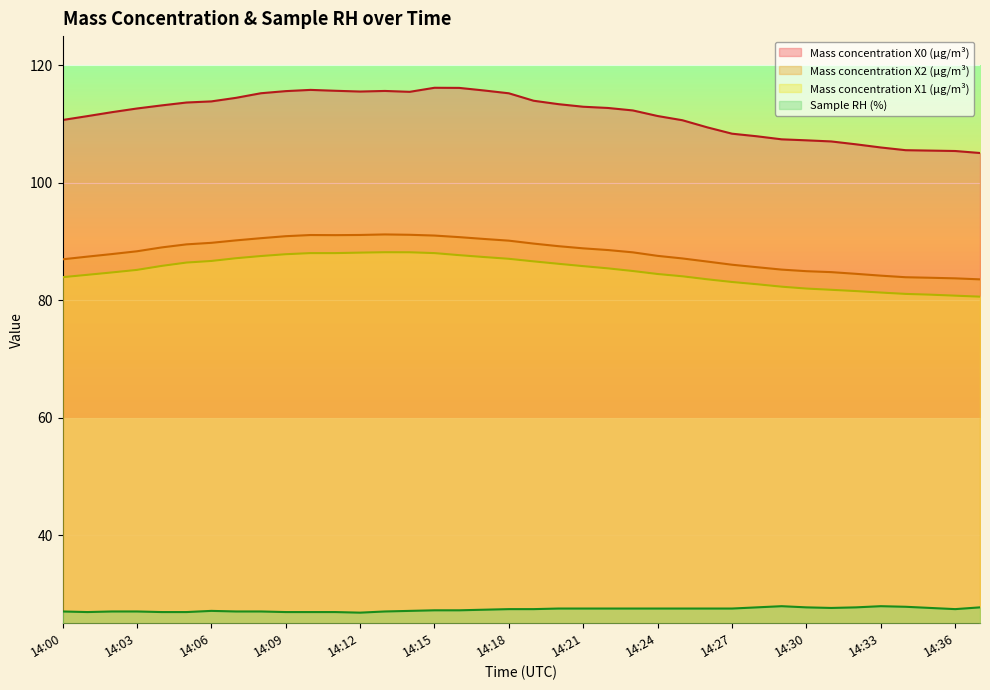

True or false: Mass concentration X0 (μg/m³) has more than 0 points higher than both neighbors.

True